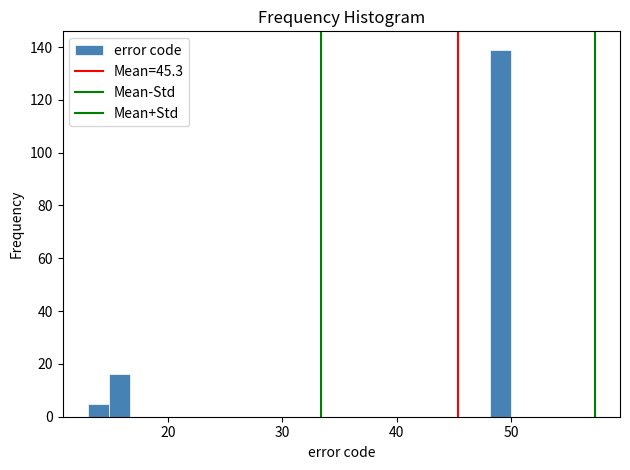

Read against the x-axis, roughly where is the centre of the tallest bar?

49